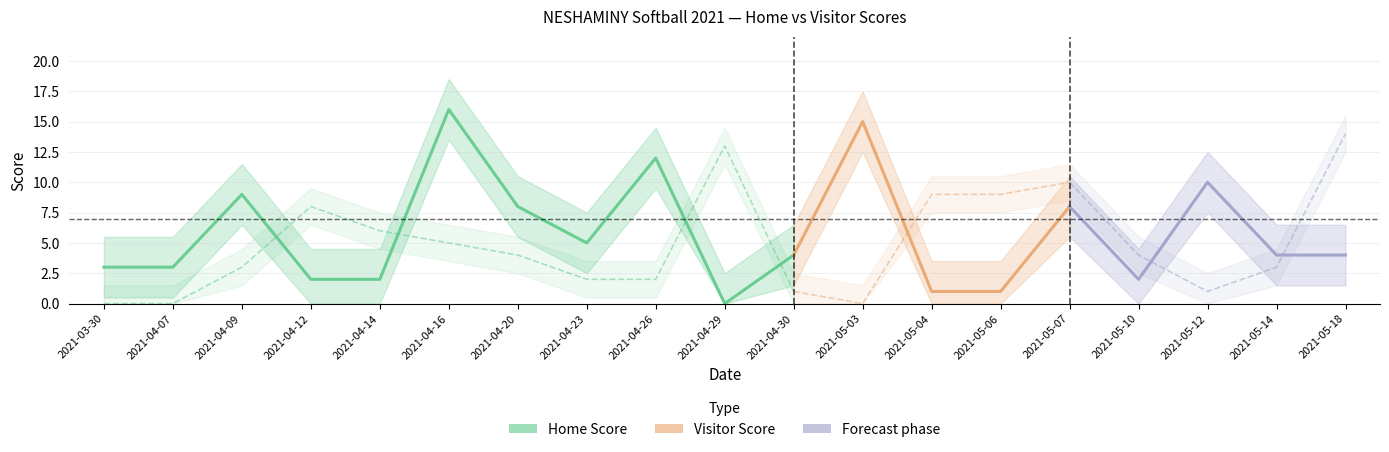

What is the difference between the highest and lowest values at 2021-04-14?

4